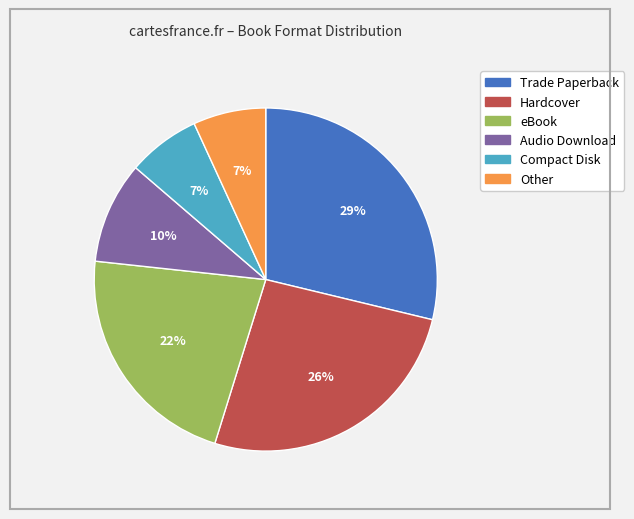

How many segments does this pie chart have?

6